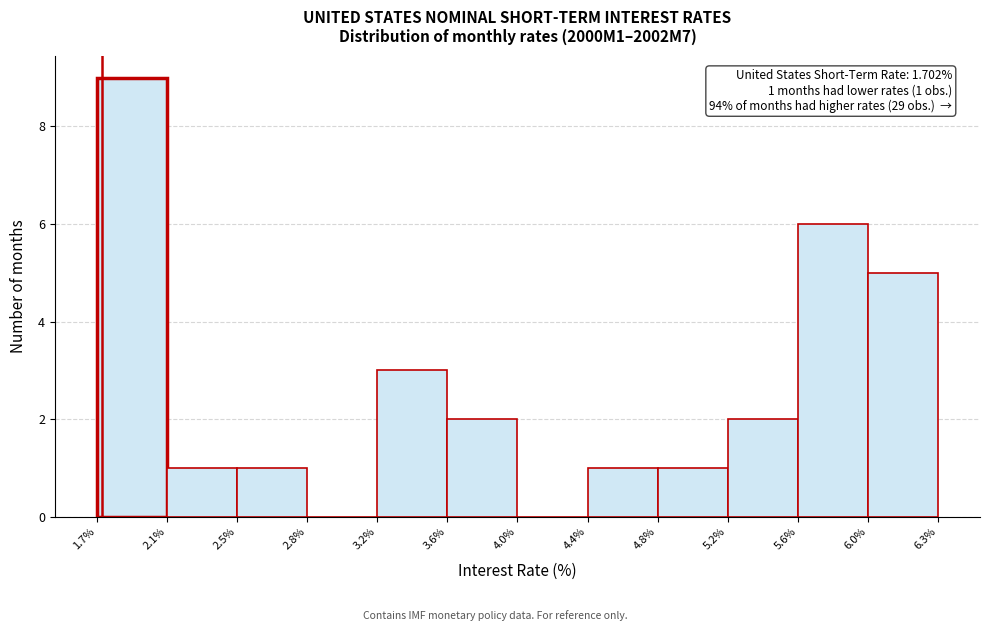

Over which range of the x-axis is the bar tallest?

1.7% to 2.1%